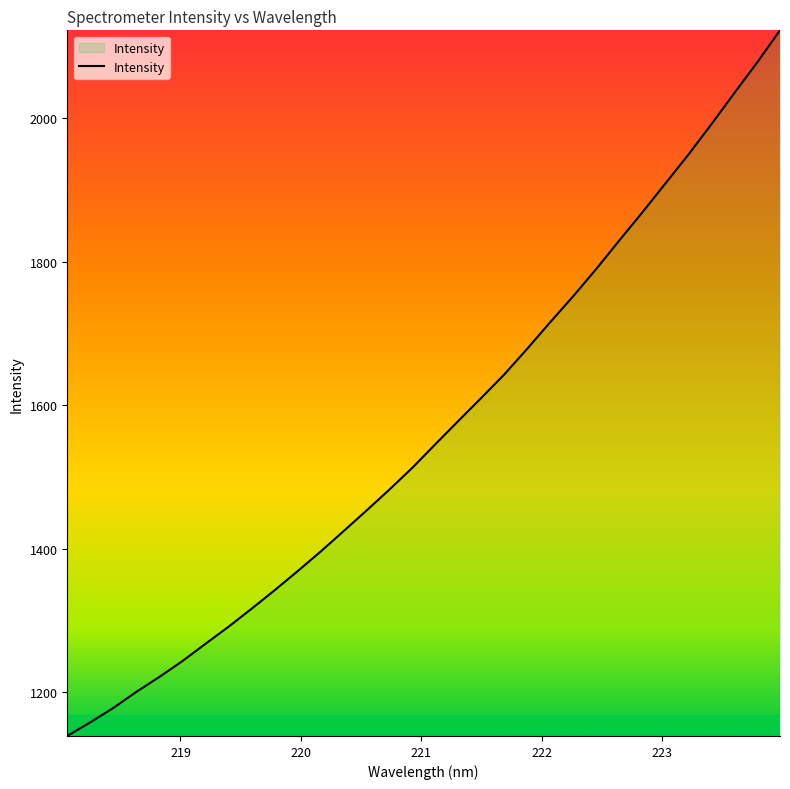

How many lines are shown in the chart?

1